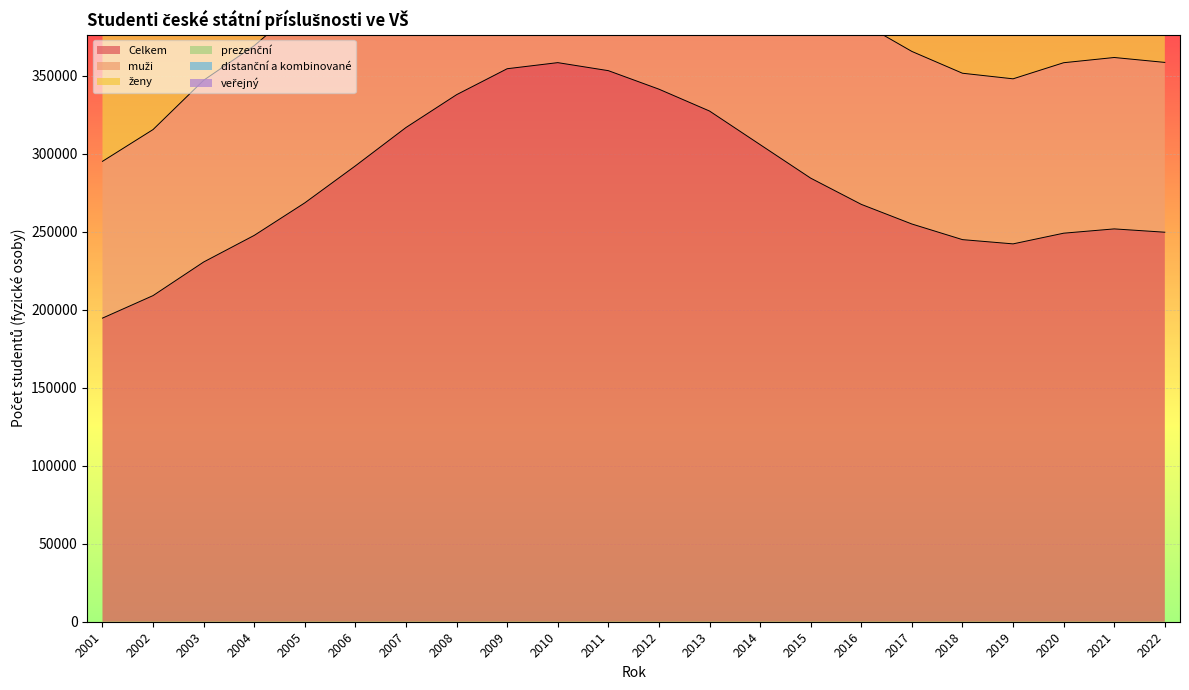

What is the value of the veřejný point at the 6th from the left?

429048